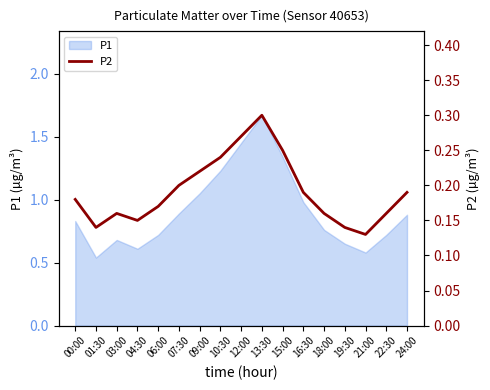

The chart shows a value of 0.1 at 19:30. True or false?

True